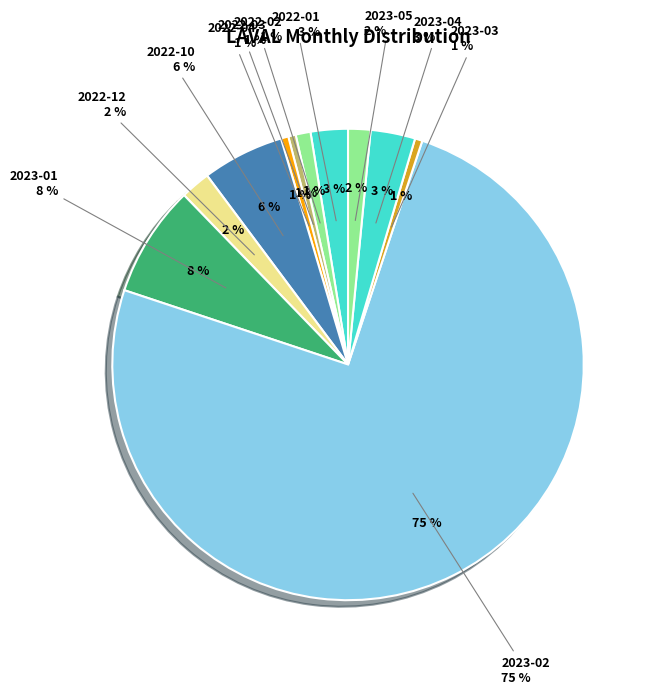

What is the ratio of the value at 2023-02 to the value at 2023-01?

9.8